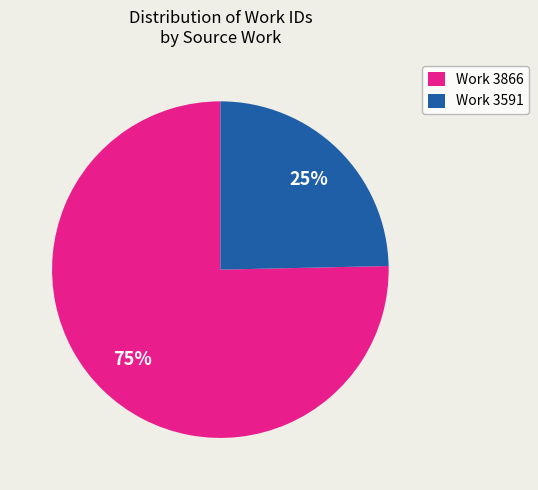

What is the majority slice?

Work 3866